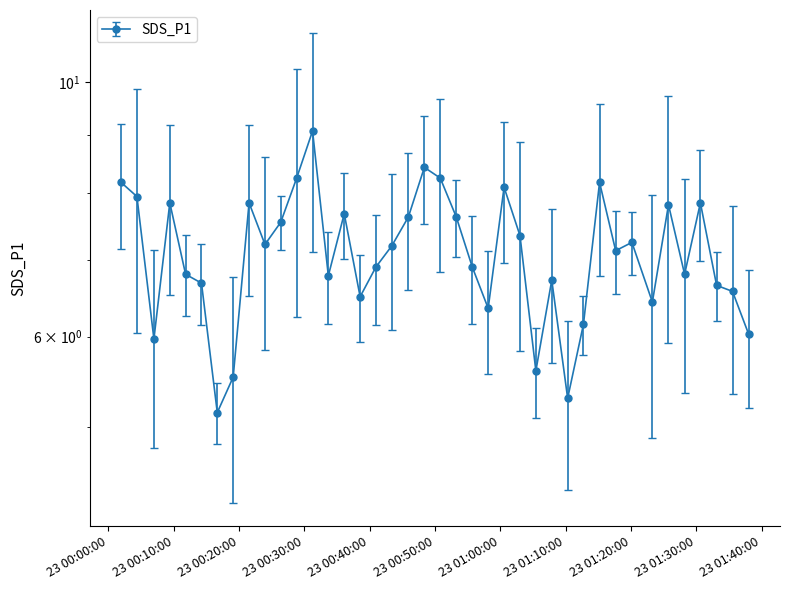

What is the minimum value shown in the chart?

5.2